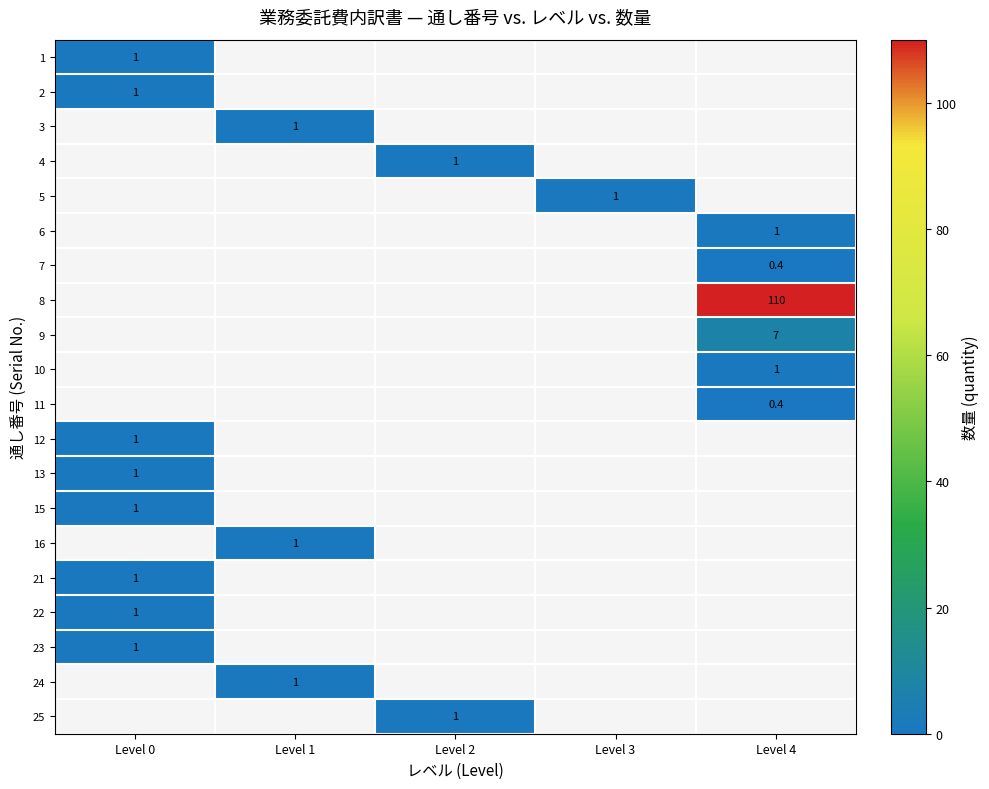

At which label does row_2 reach its minimum?

Level 0